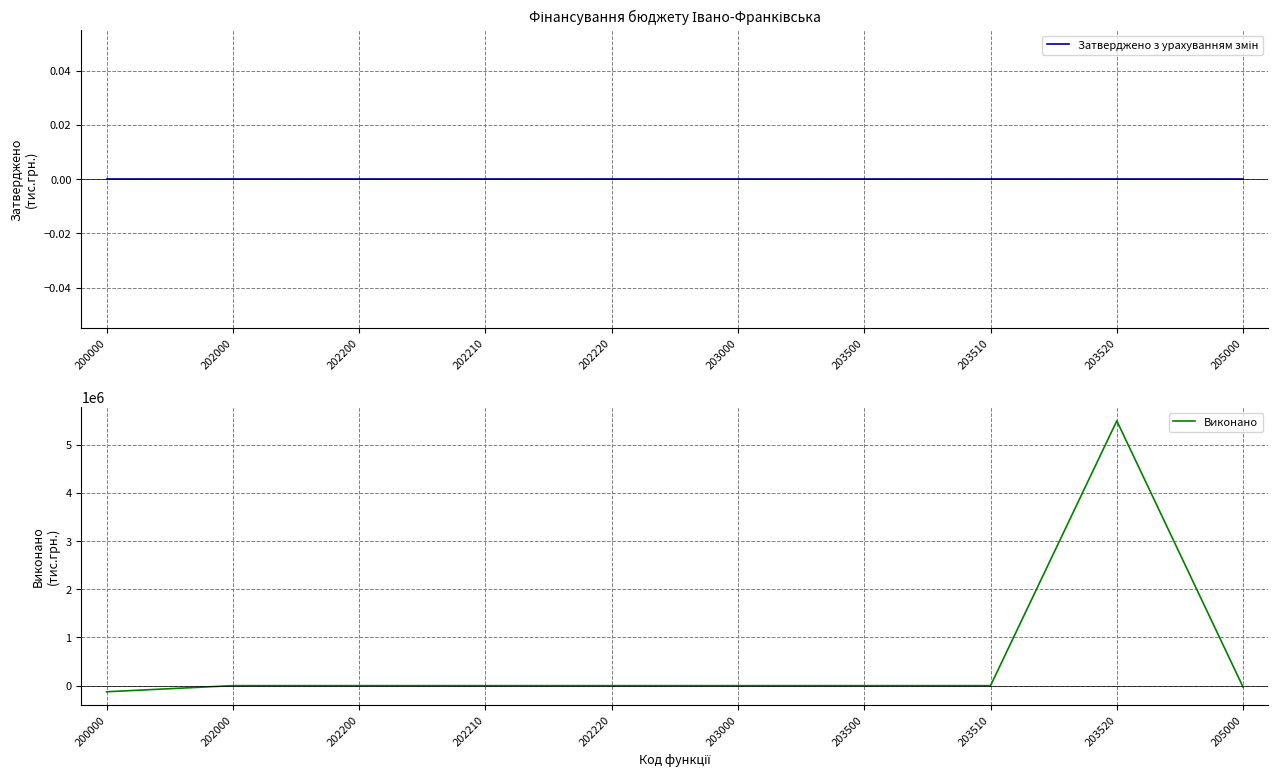

List the series in order of their peak value, highest first.

Виконано, Затверджено з урахуванням змін